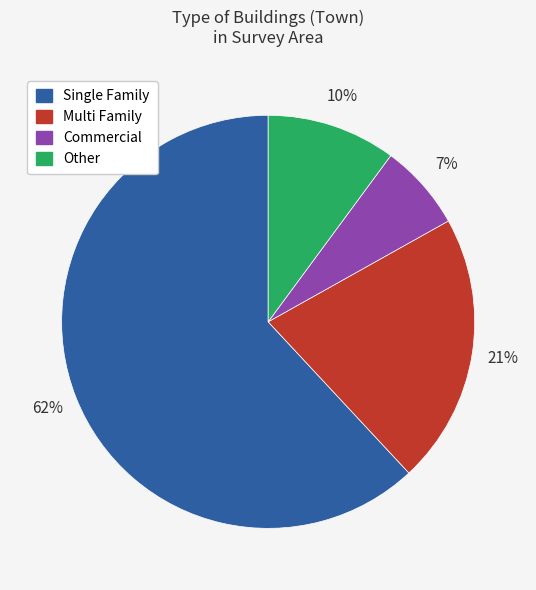

How many slices are in this pie chart?

4